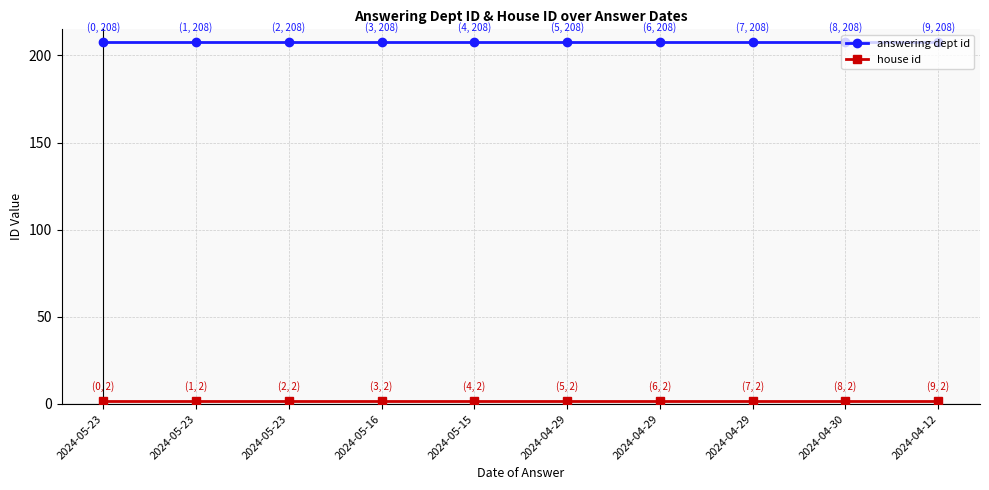

At which category does the chart reach its minimum across all series?

2024-05-23